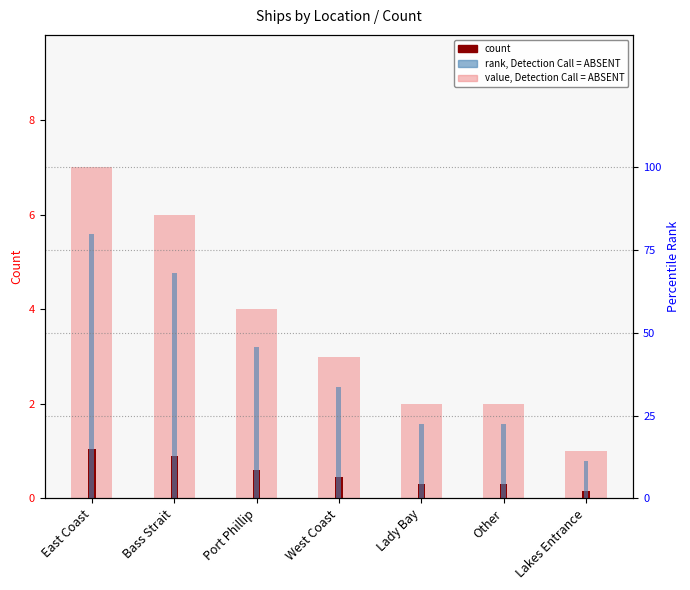

The value of count at Other is 0.3. True or false?

True